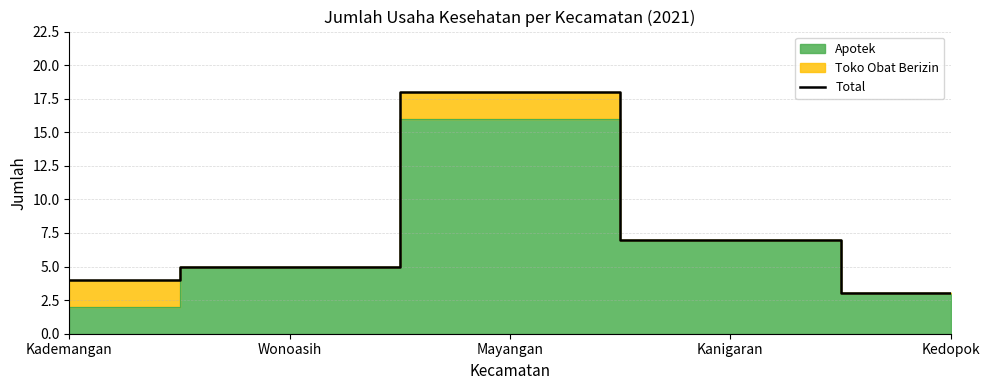

Read the value at Kademangan, to the nearest 5.

5